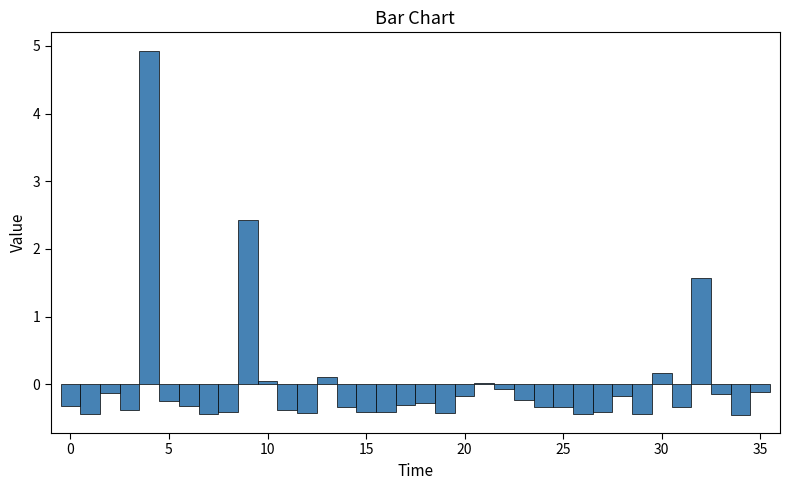

Around what value on the x-axis is the tallest bar? Give the approximate position of its centre, as read against the axis.

4.0